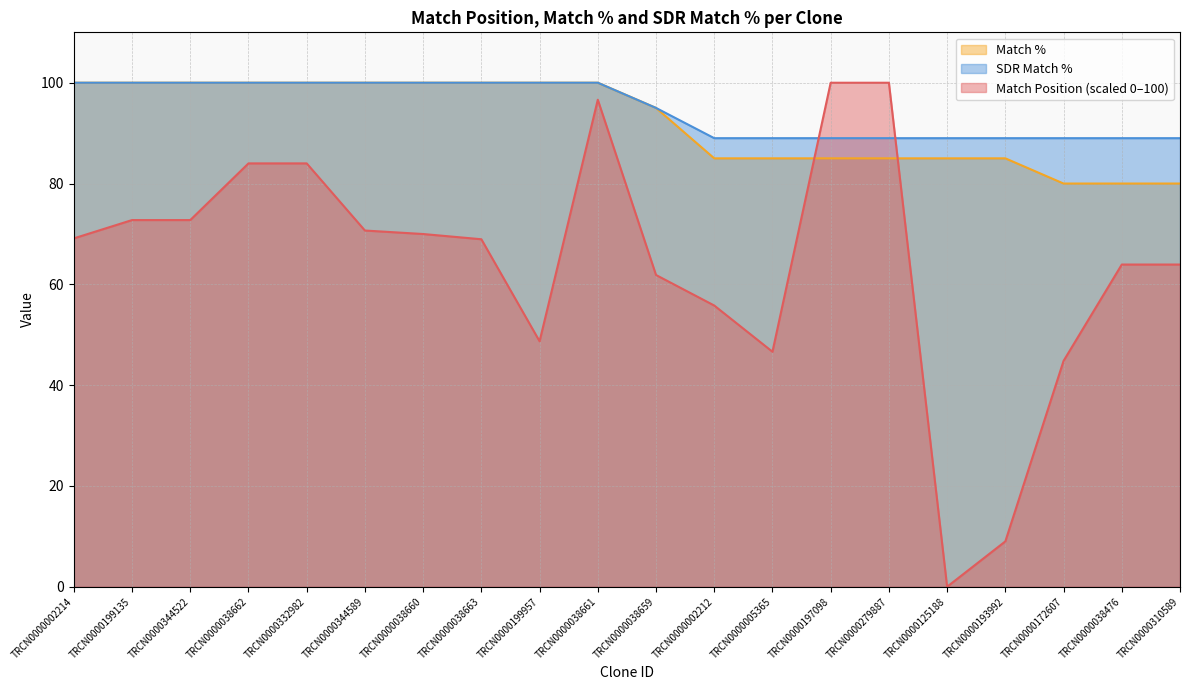

What is the average value of the SDR Match % series?

94.8